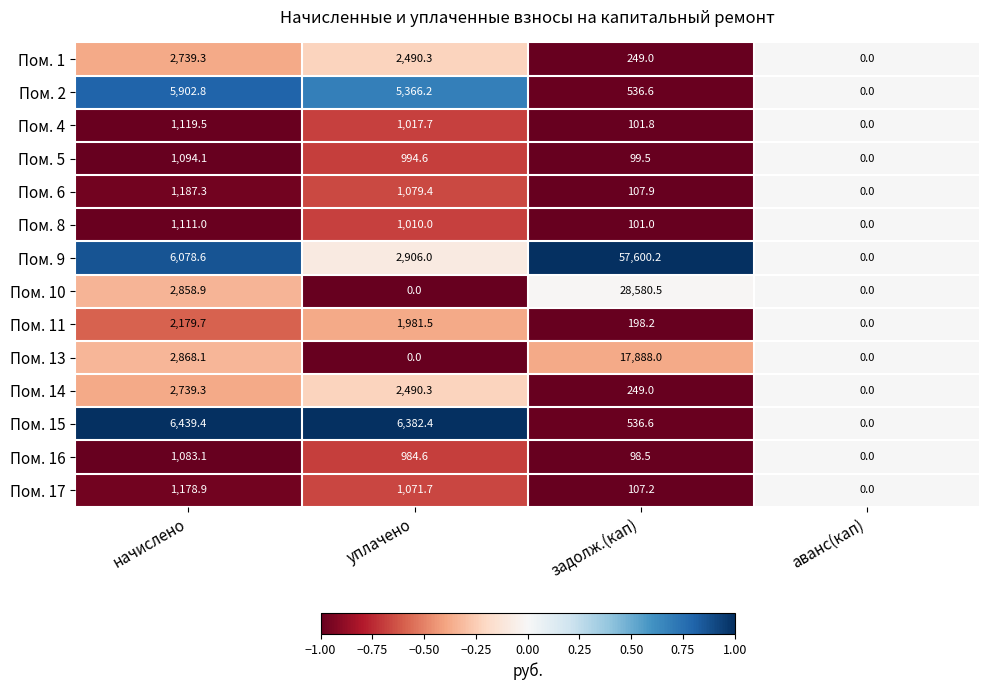

True or false: Пом. 17 has a value of 1178.9 at начислено.

True